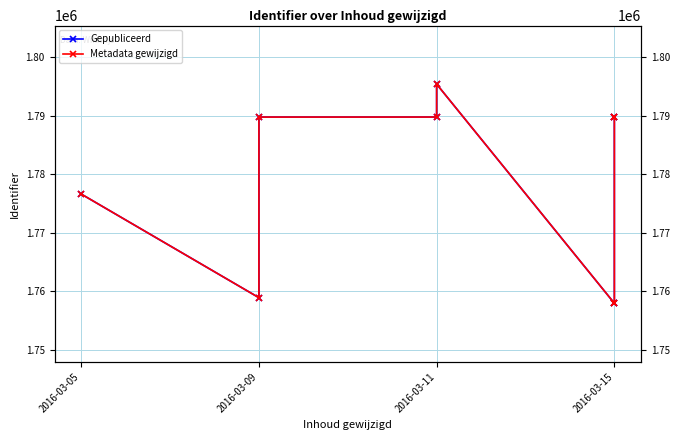

What is the total value across all series at 2016-03-05?

3553192